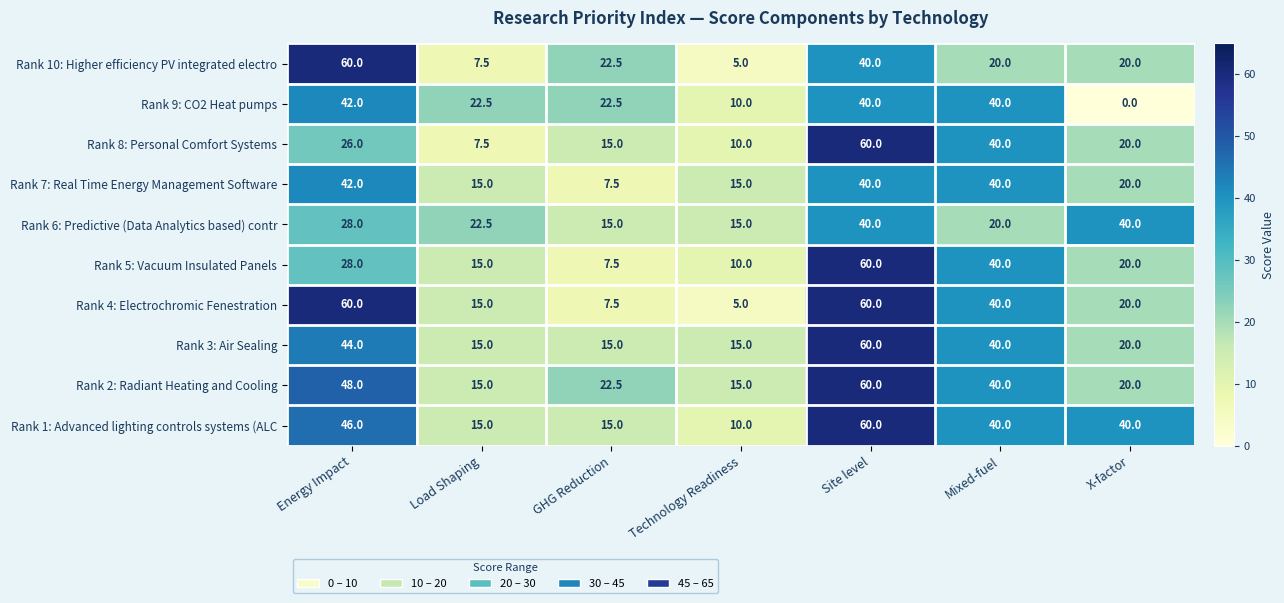

What is the total value across all series at GHG Reduction?

150.0